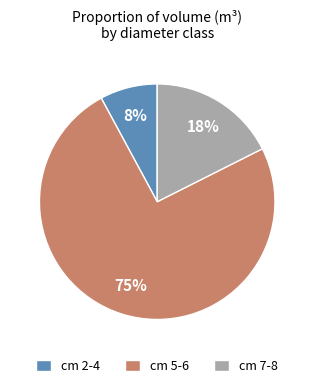

Between cm 7-8 and cm 2-4, which is larger?

cm 7-8